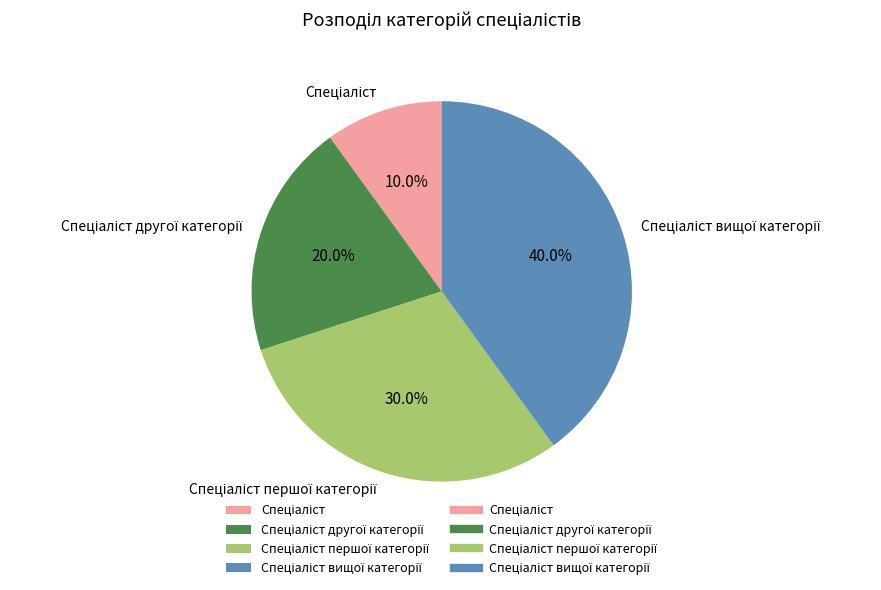

Is there a majority slice in this chart?

No